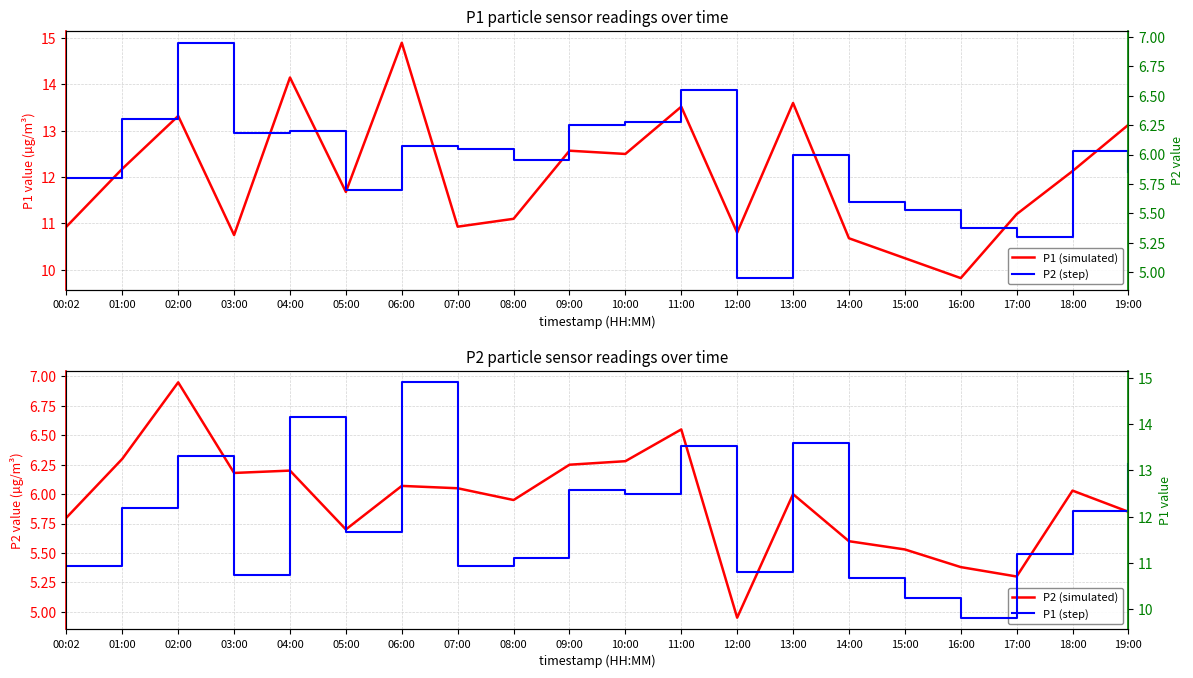

At 05:00, list the series in order from smallest to largest.

P2 (simulated), P2 (step), P1 (simulated), P1 (step)